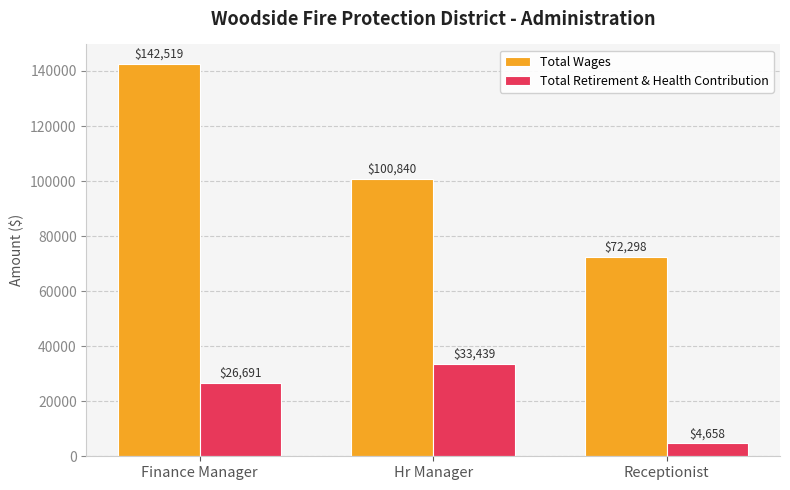

The value of Total Retirement & Health Contribution at Hr Manager is 44075. True or false?

False